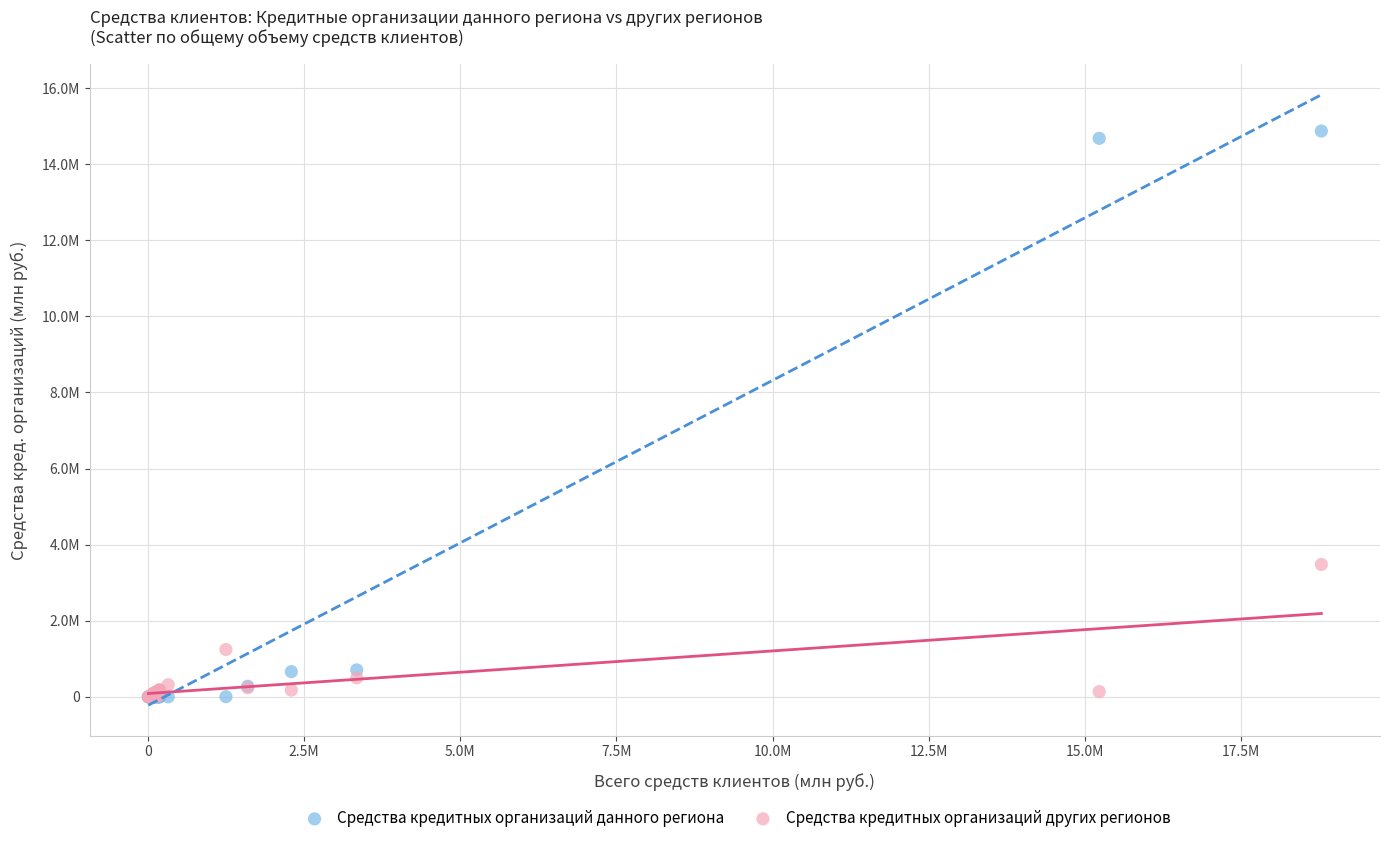

Which series has the largest Y range (max minus min)?

Средства кредитных организаций данного региона